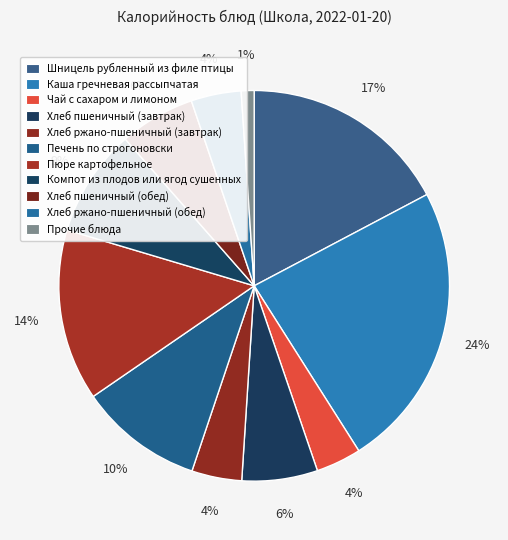

Does Каша гречневая рассыпчатая represent more than half of the total?

No